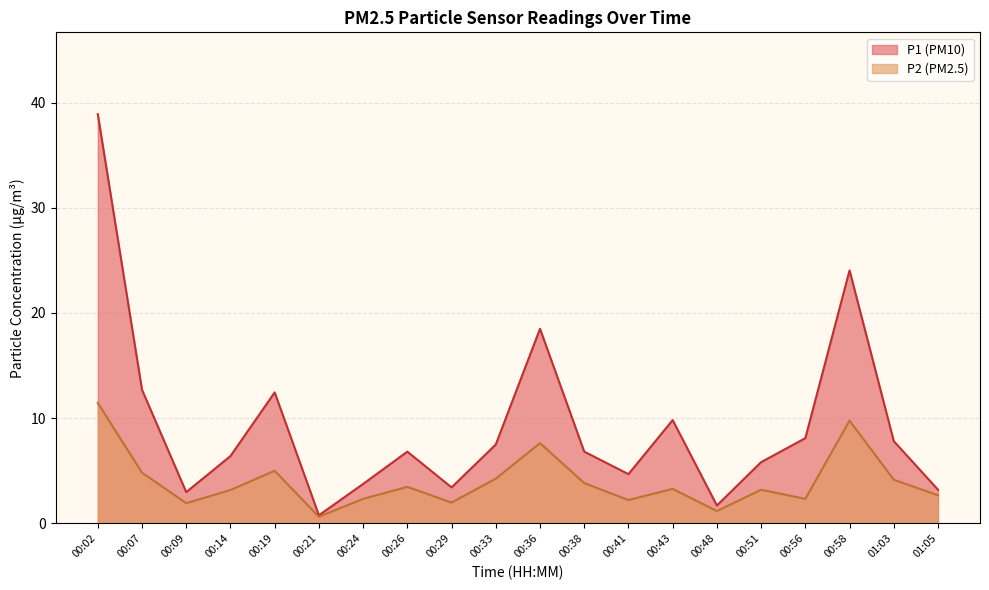

At which label does P2 first exceed 3?

00:02